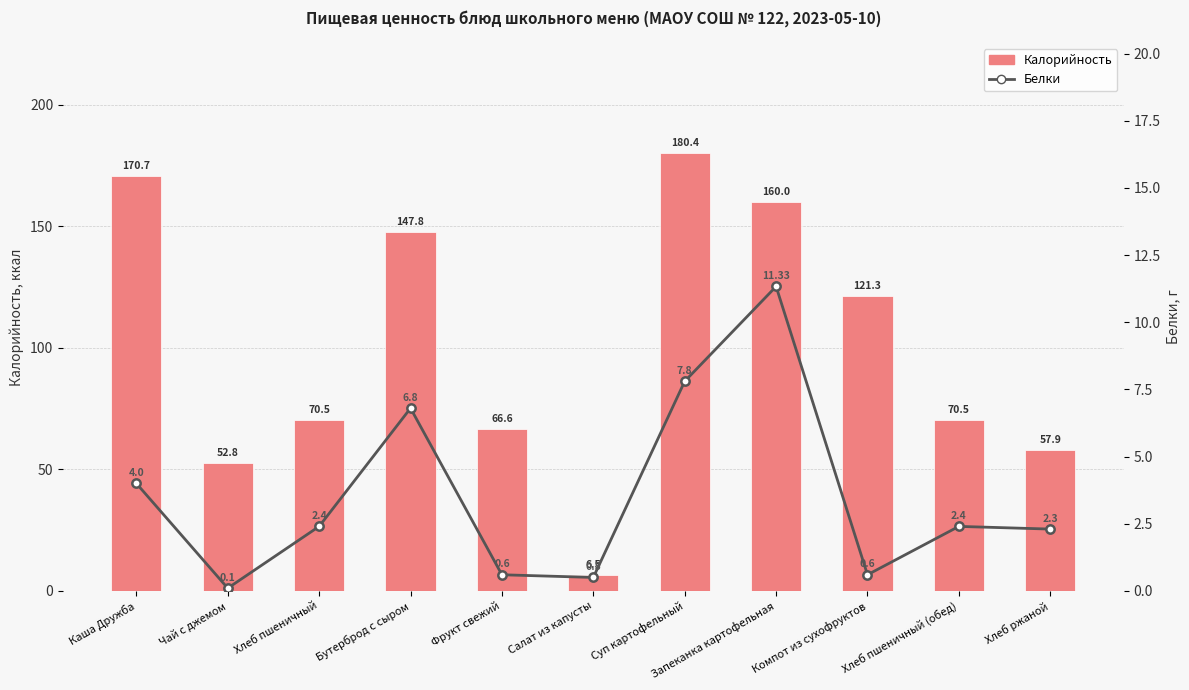

Is it true that Калорийность equals 70.5 at Хлеб пшеничный?

True